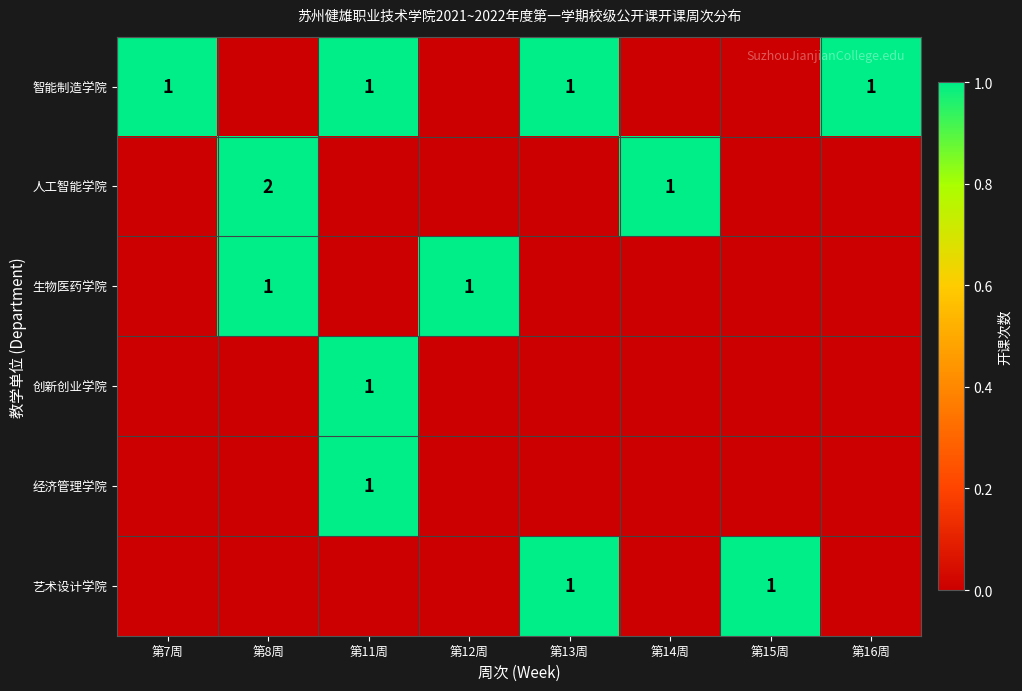

The 创新创业学院 series shows 1 at 第11周. True or false?

True